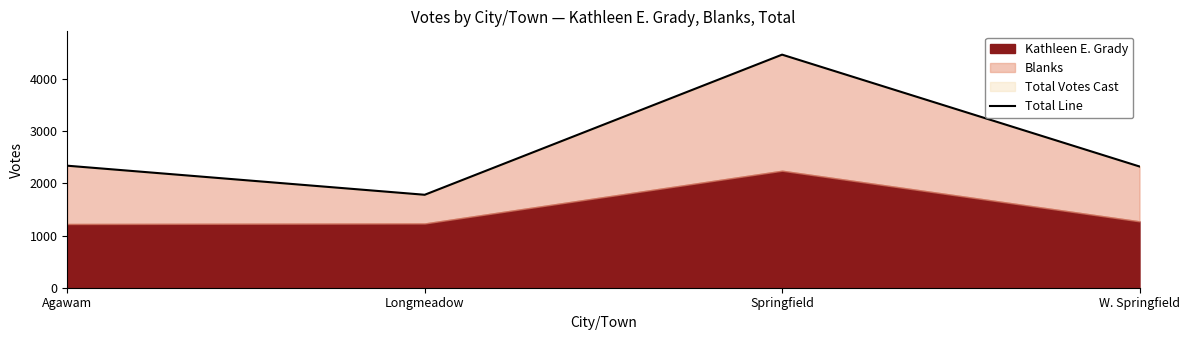

Approximately how many times larger is the value at Springfield compared to W. Springfield?

1.9